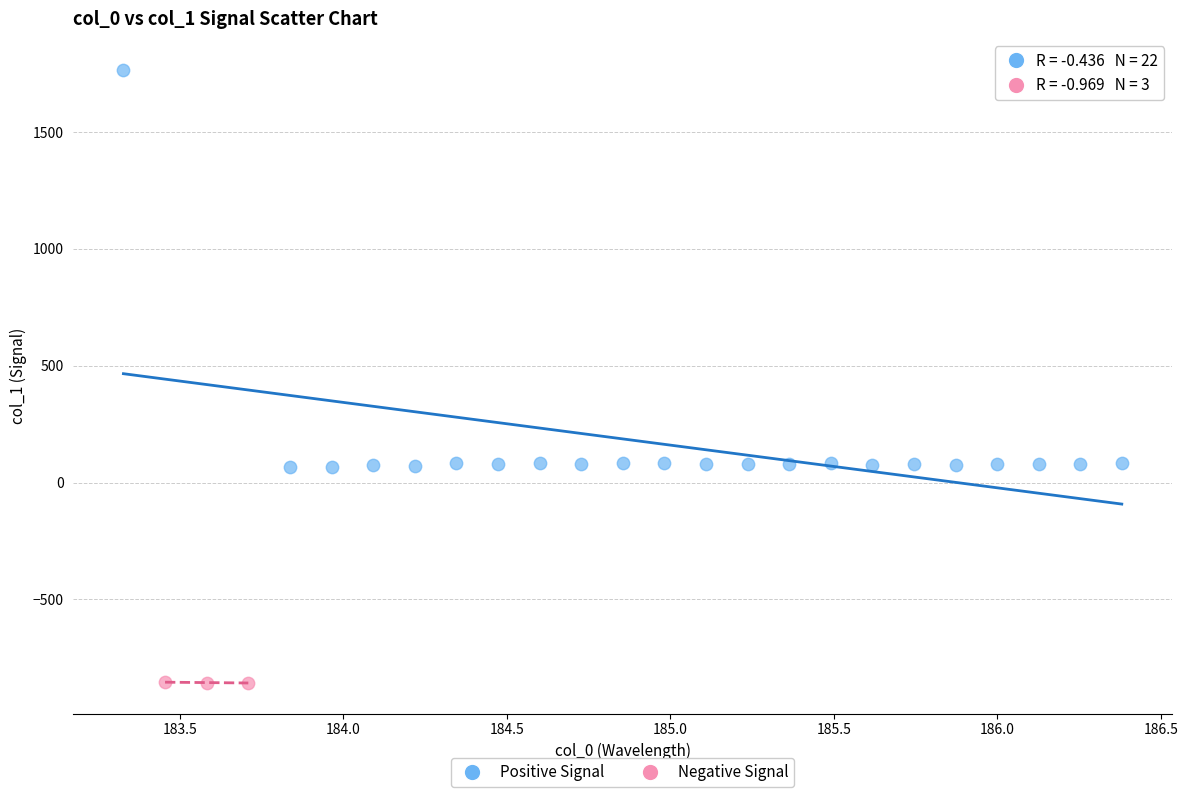

Which series reaches the maximum Y coordinate?

Positive Signal